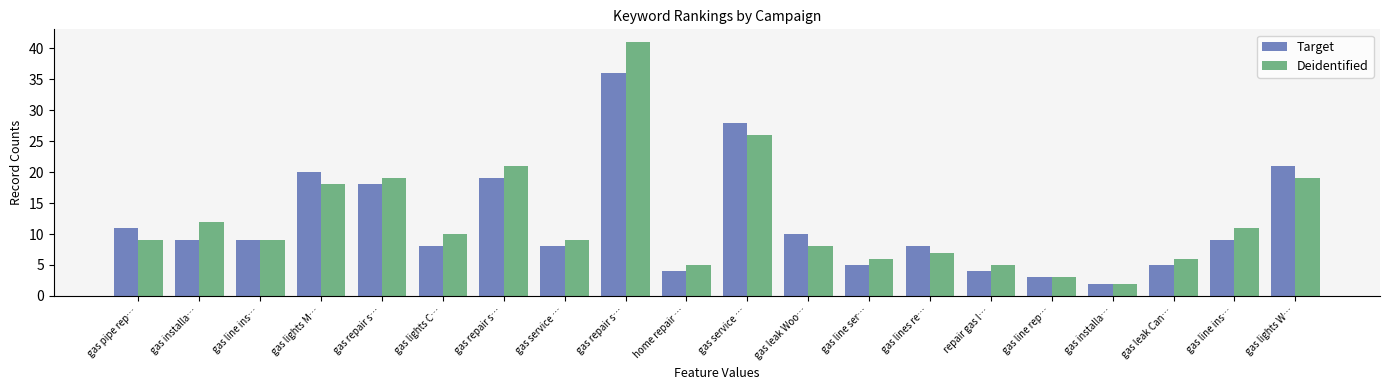

At which label does Target reach its peak?

gas repair s…